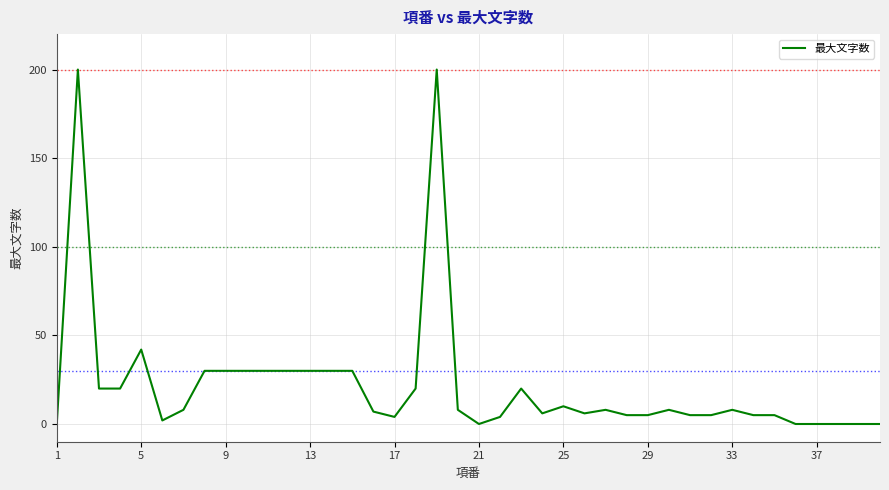

What is the maximum value shown in the chart?

200